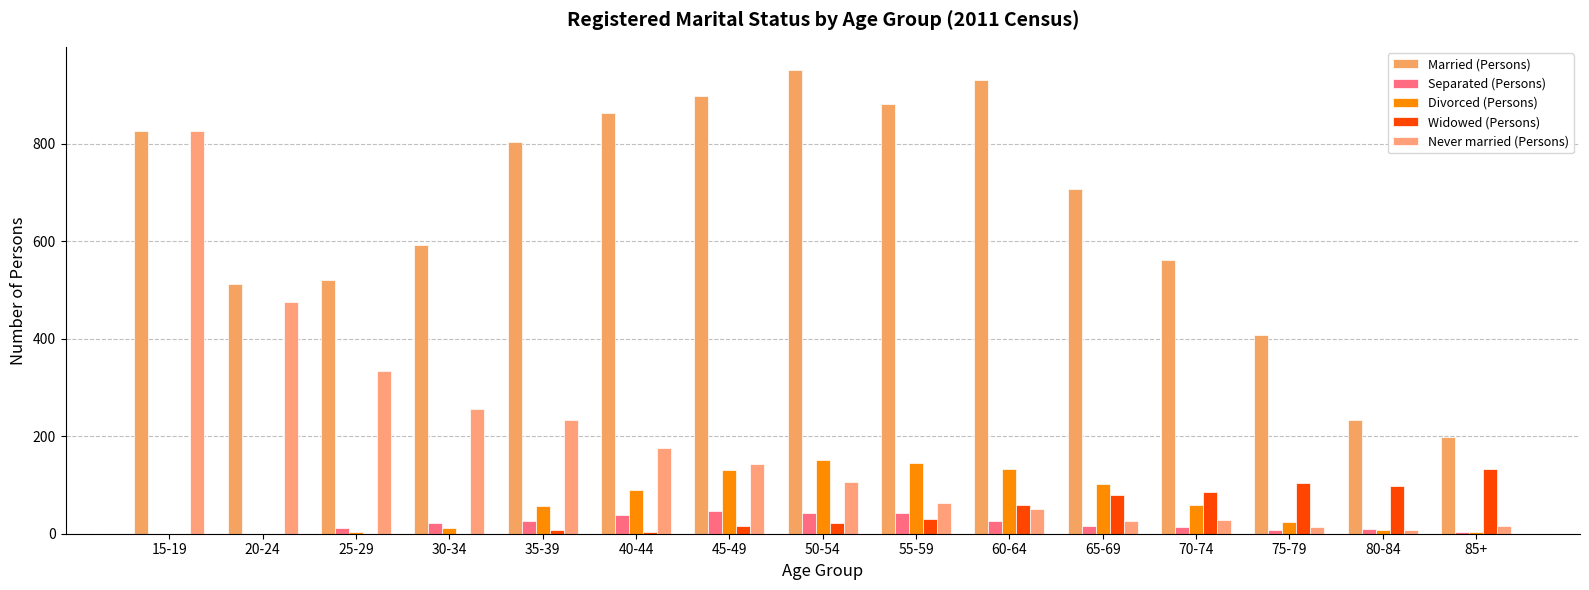

What is the sum of the Never married (Persons) values at 25-29 and 50-54?

441